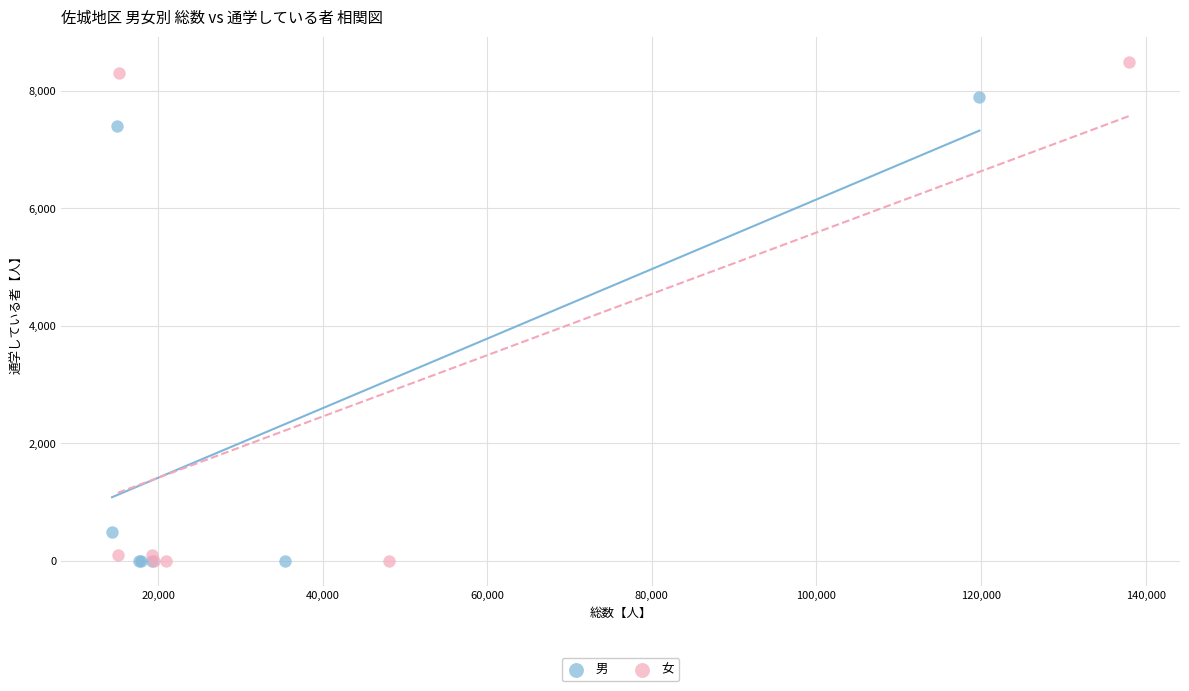

Which series has the largest Y range (max minus min)?

女